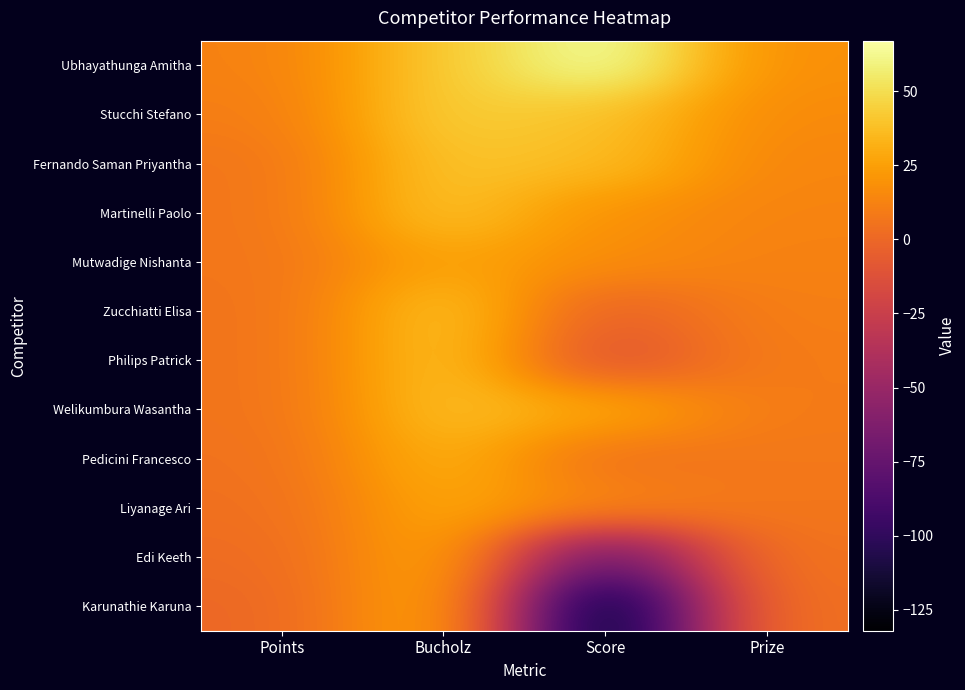

Reading left to right, list all the values displayed in this chart.

Ubhayathunga Amitha: Points=12	Bucholz=42	Score=67	Prize=18
Stucchi Stefano: Points=10	Bucholz=44	Score=39	Prize=16
Fernando Saman Priyantha: Points=7	Bucholz=40	Score=37	Prize=14
Martinelli Paolo: Points=7	Bucholz=40	Score=19	Prize=13
Mutwadige Nishanta: Points=7	Bucholz=27	Score=17	Prize=12
Zucchiatti Elisa: Points=6	Bucholz=40	Score=-4	Prize=11
Philips Patrick: Points=6	Bucholz=40	Score=-13	Prize=10
Welikumbura Wasantha: Points=6	Bucholz=38	Score=29	Prize=9
Pedicini Francesco: Points=5	Bucholz=33	Score=4	Prize=8
Liyanage Ari: Points=4	Bucholz=28	Score=15	Prize=7
Edi Keeth: Points=2	Bucholz=29	Score=-78	Prize=6
Karunathie Karuna: Points=0	Bucholz=31	Score=-132	Prize=5